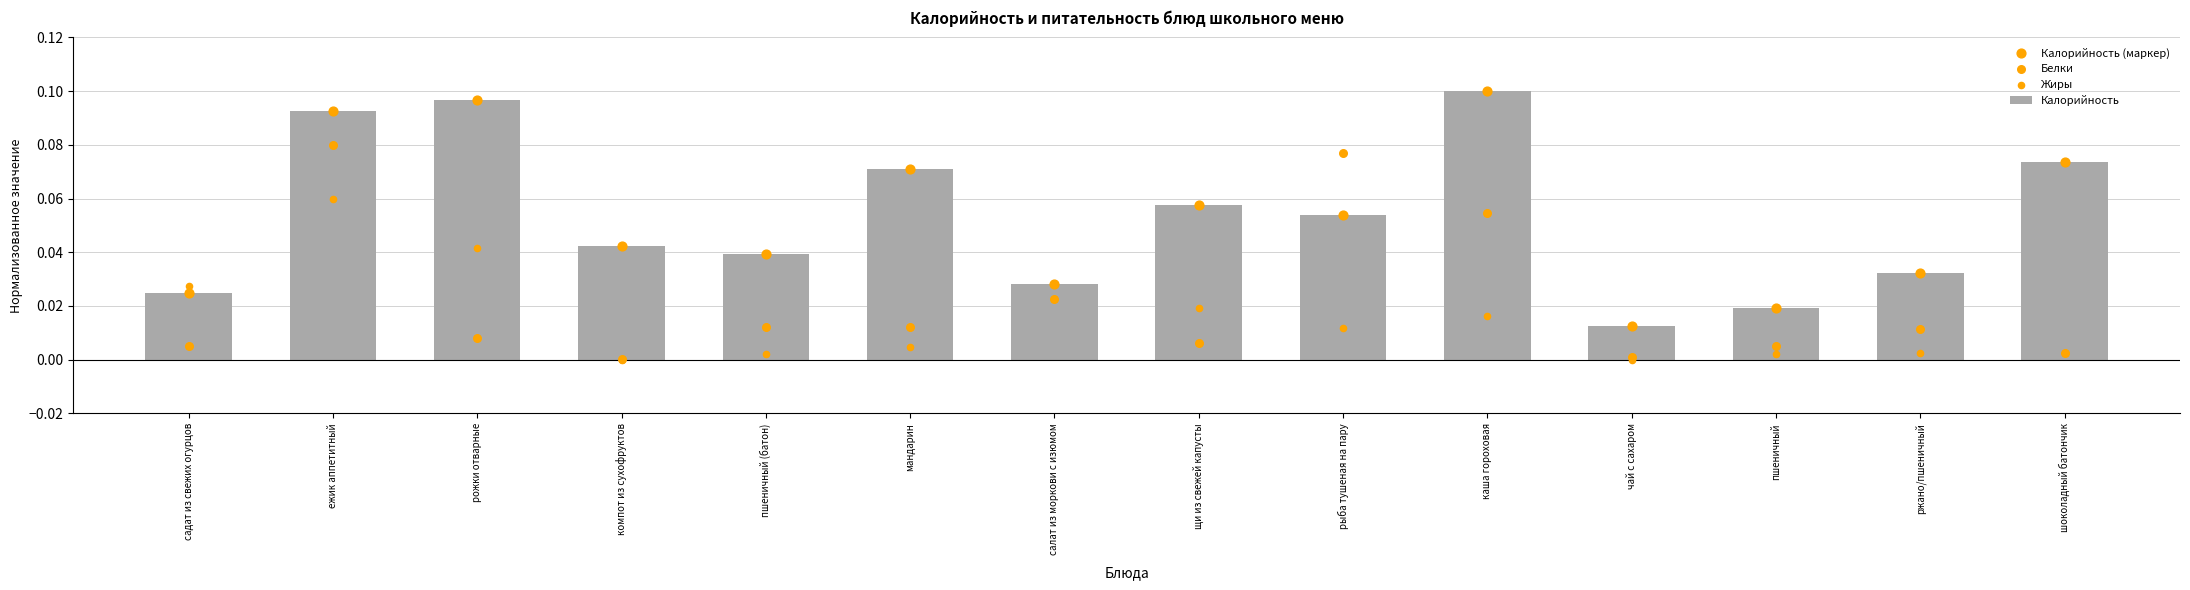

At which category is the sum across all series the highest?

ежик аппетитный